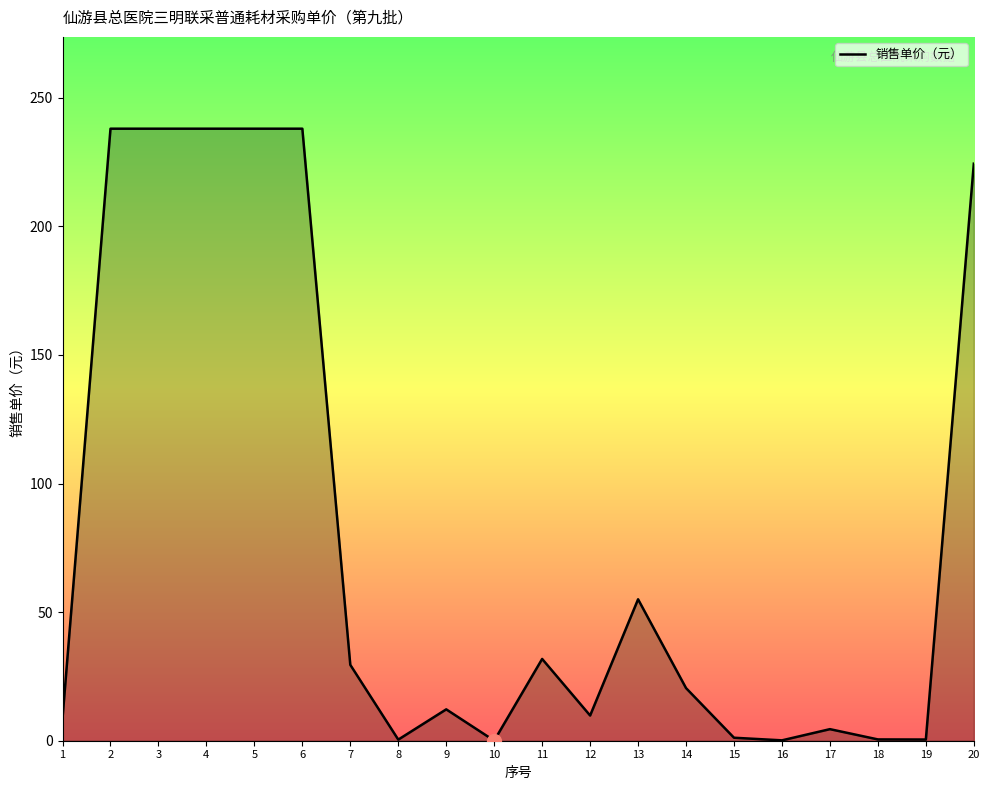

What is the greatest value displayed?

238.0